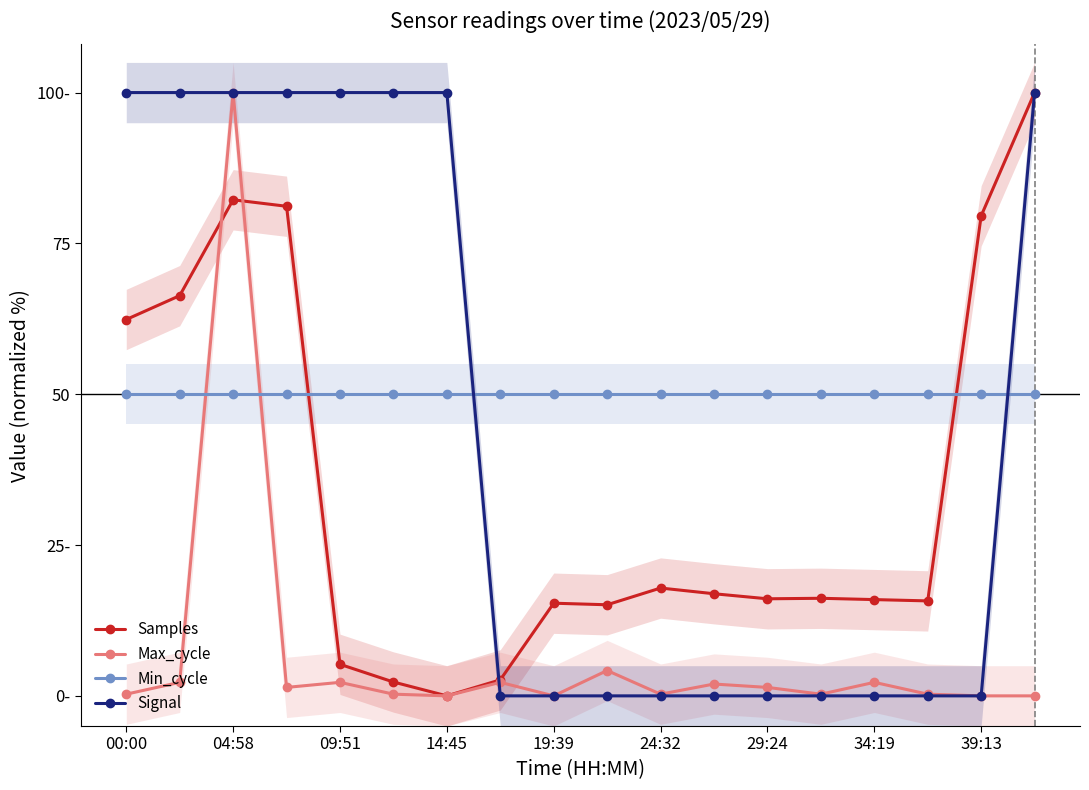

How many lines are shown in the chart?

4